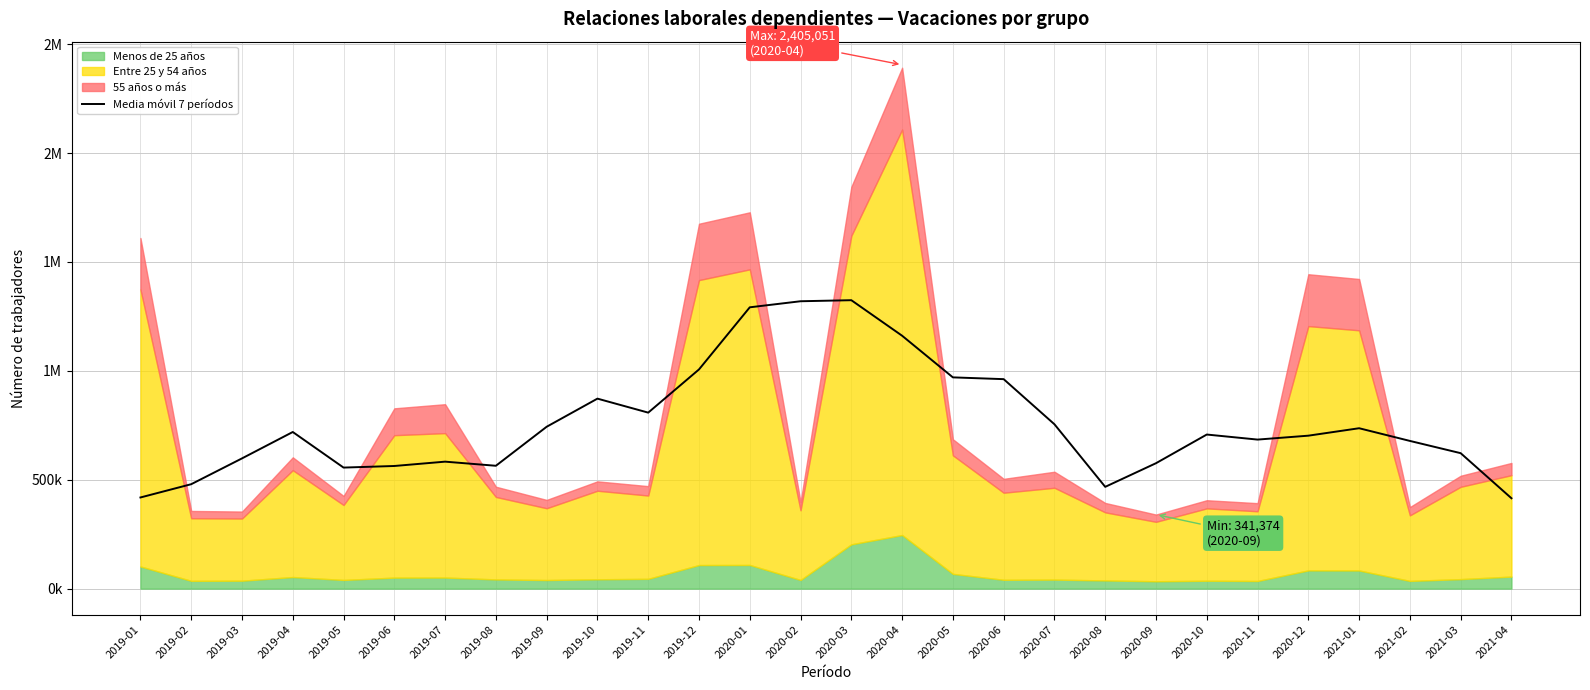

What is the label of the 6th point from the left?

2019-06